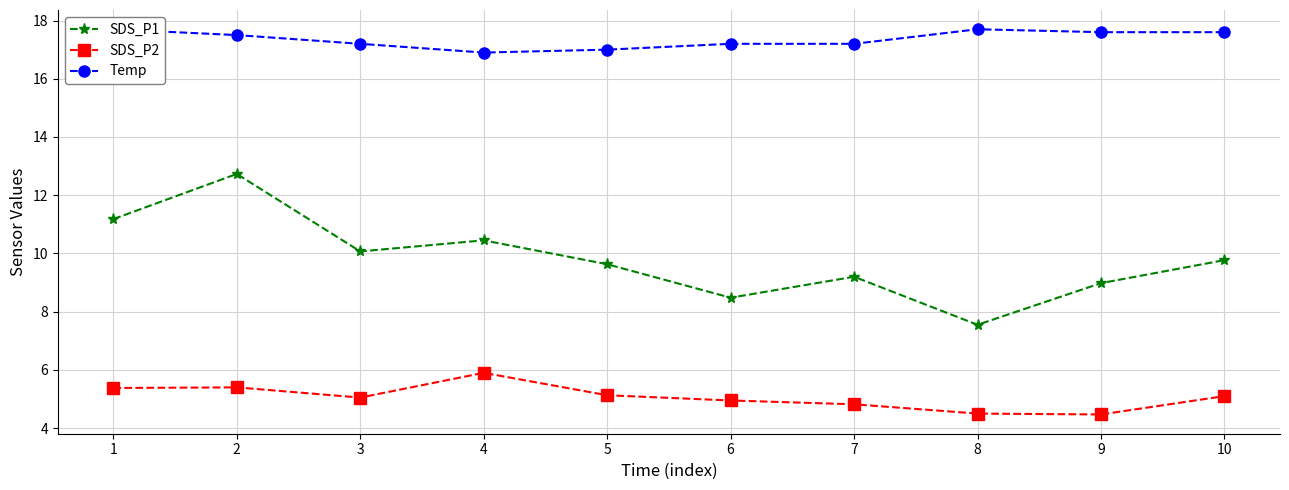

Reading right to left, list all the values displayed in this chart.

SDS_P1: 9.8	9.0	7.5	9.2	8.5	9.6	10.4	10.1	12.7	11.2
SDS_P2: 5.1	4.5	4.5	4.8	5.0	5.1	5.9	5.0	5.4	5.4
Temp: 17.6	17.6	17.7	17.2	17.2	17.0	16.9	17.2	17.5	17.7